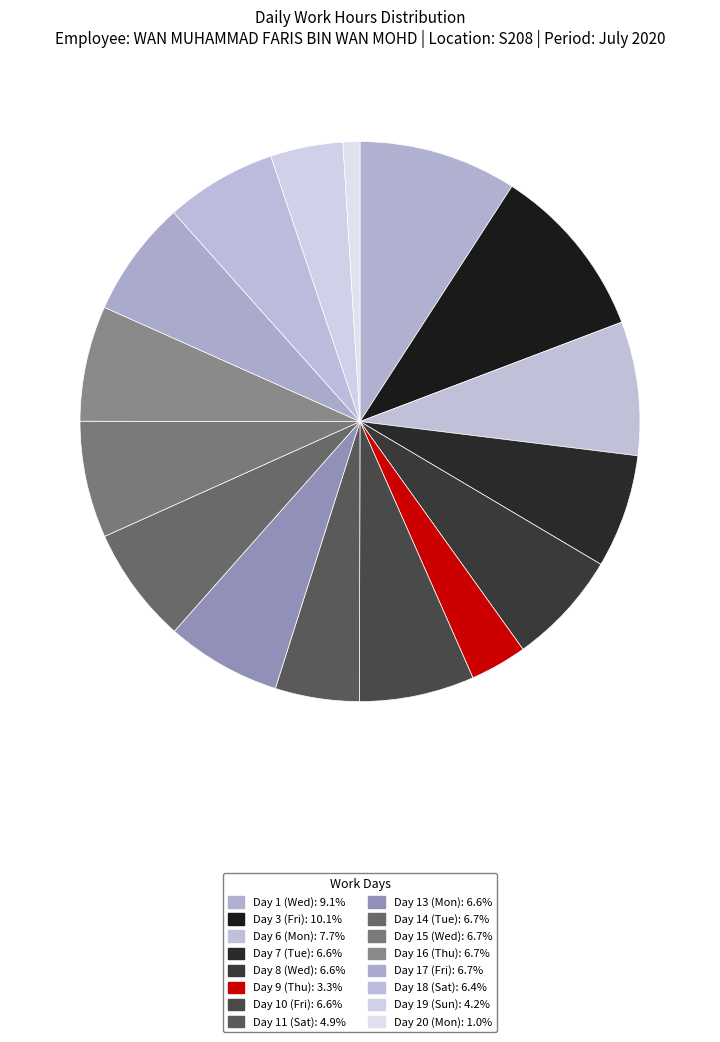

Is Day 16 (Thu) the majority of the pie?

No